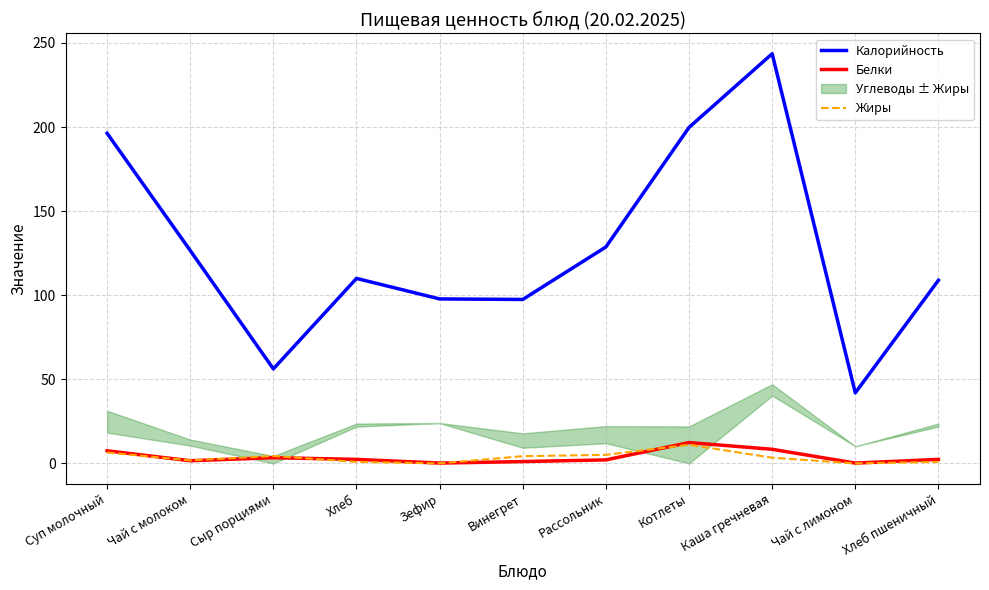

How many lines are shown in the chart?

3